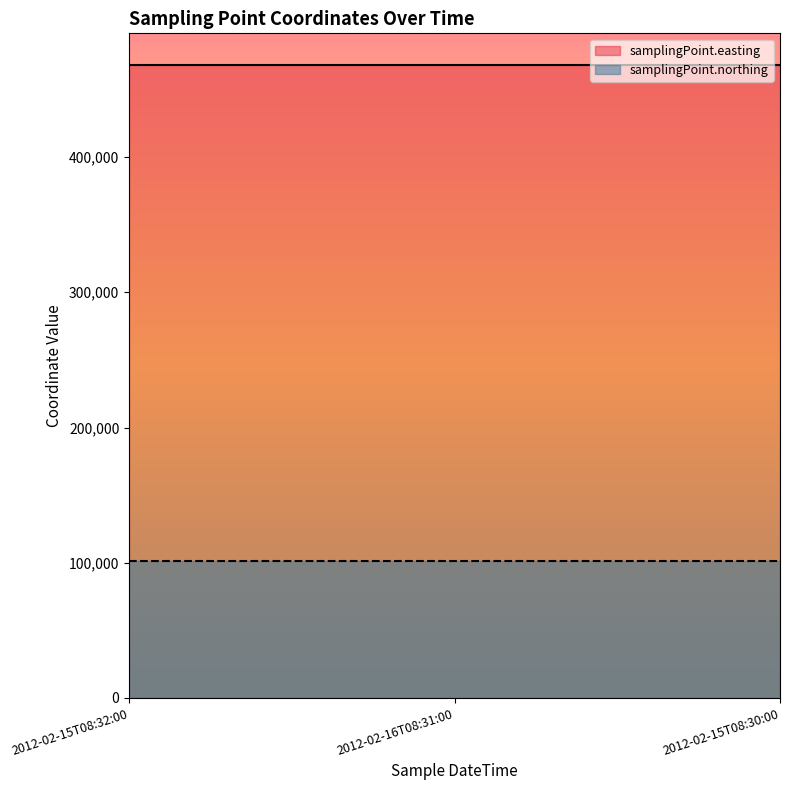

Which series has the largest range (max minus min)?

samplingPoint.easting